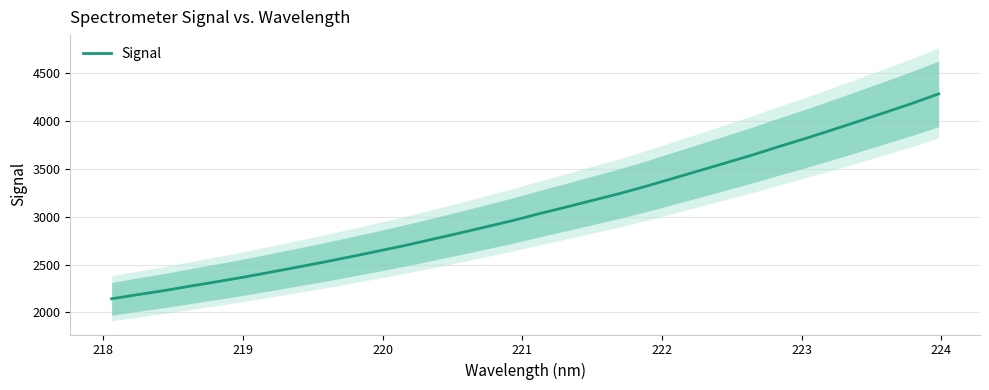

What is the maximum value shown in the chart?

4283.1